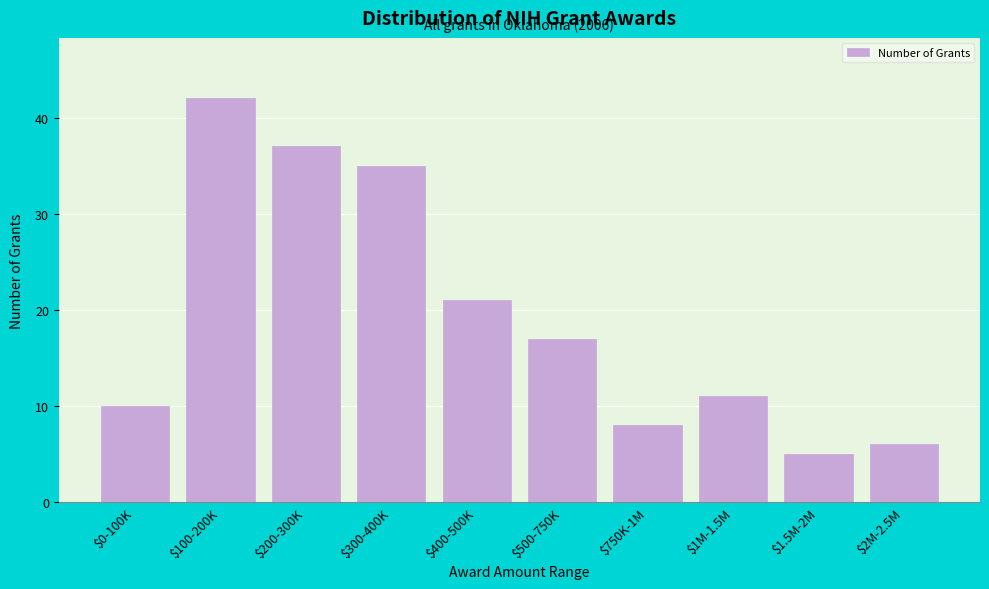

Reading left to right, extract all data points from this chart.

10	42	37	35	21	17	8	11	5	6